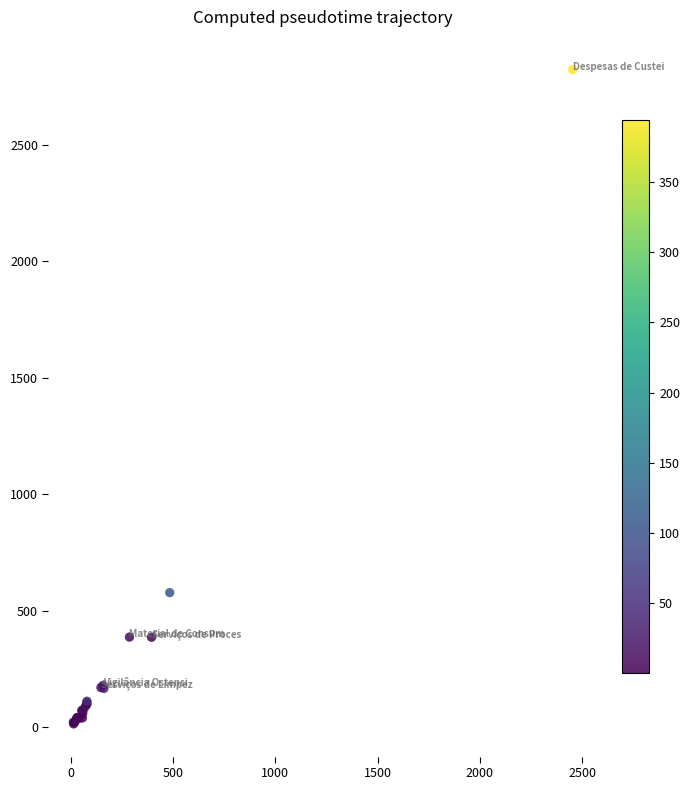

What Y value in the scatter plot is closest to 1418?

577.5